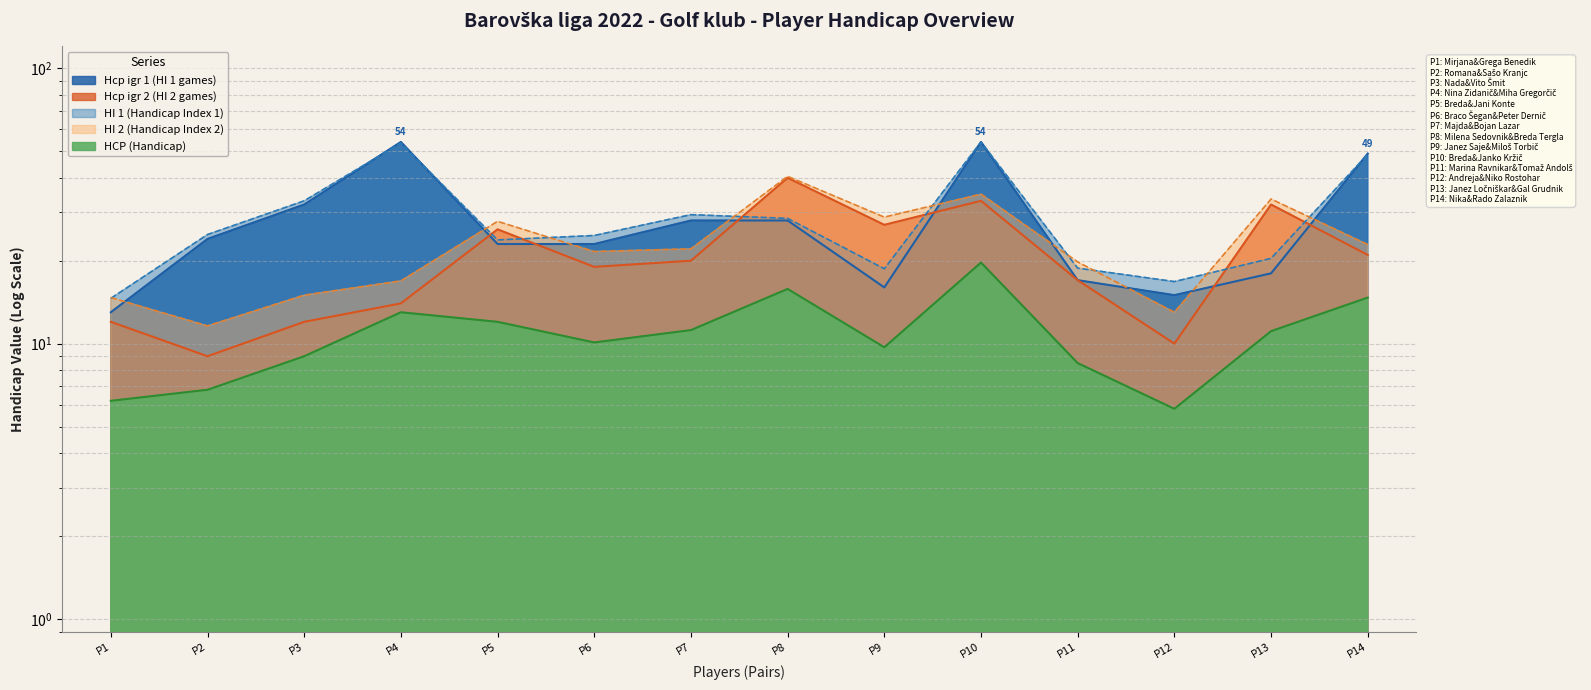

True or false: Hcp_igr_2 and Hcp_igr_1 intersect in this chart.

True